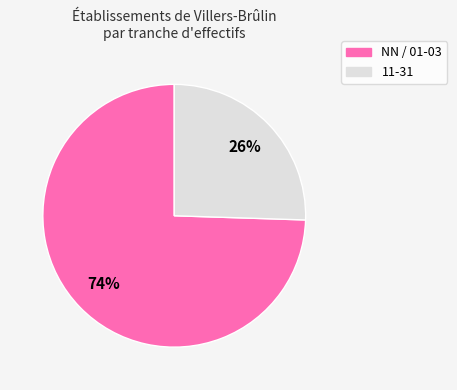

Count the number of slices in the pie.

2